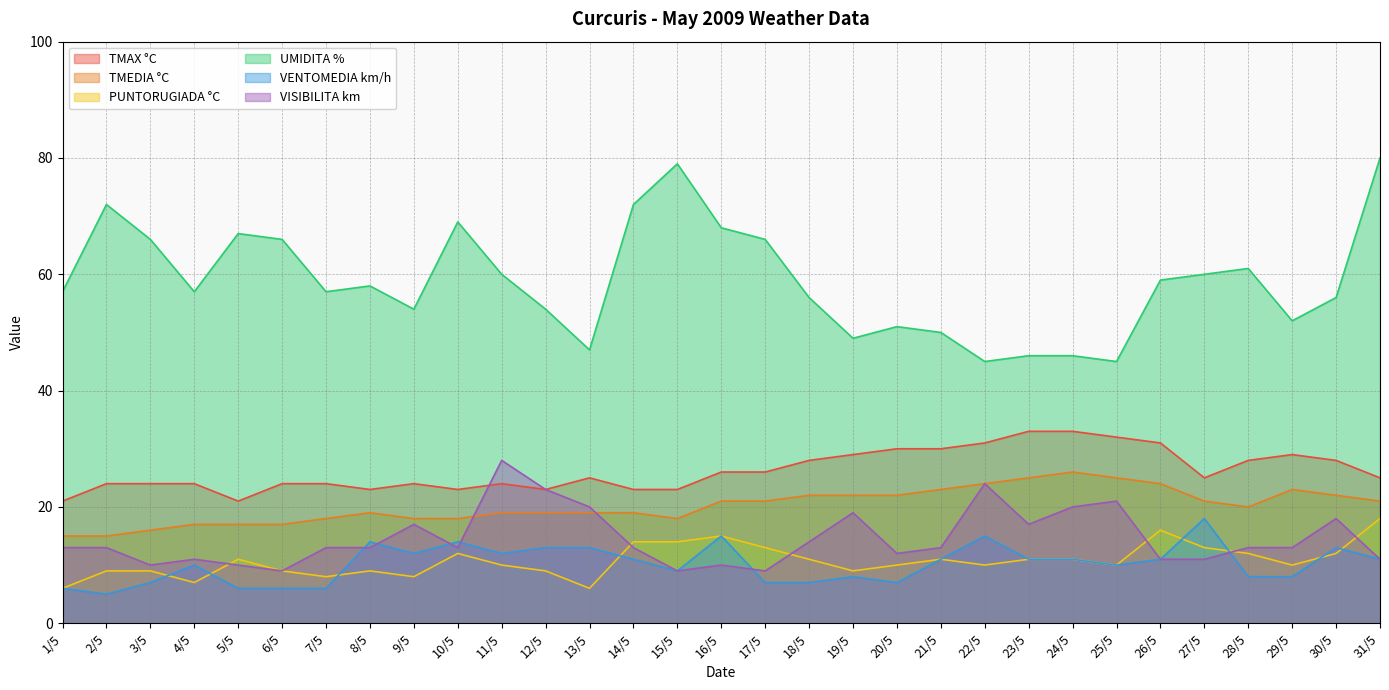

In UMIDITA %, how many points are lower than both neighbors (excluding endpoints)?

8